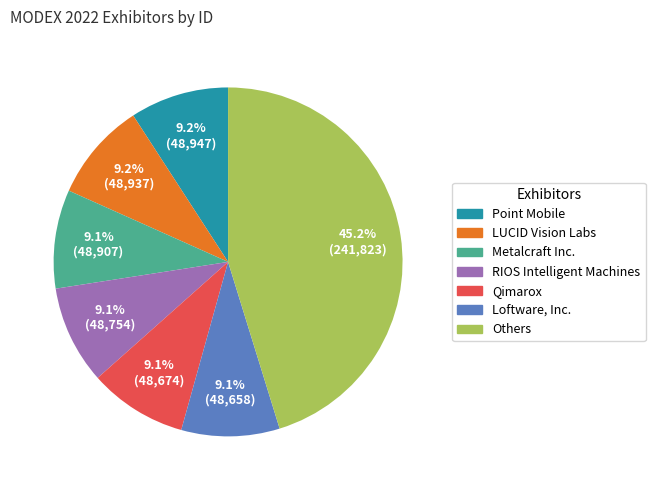

Is it true that Point Mobile is 3% of the pie?

False